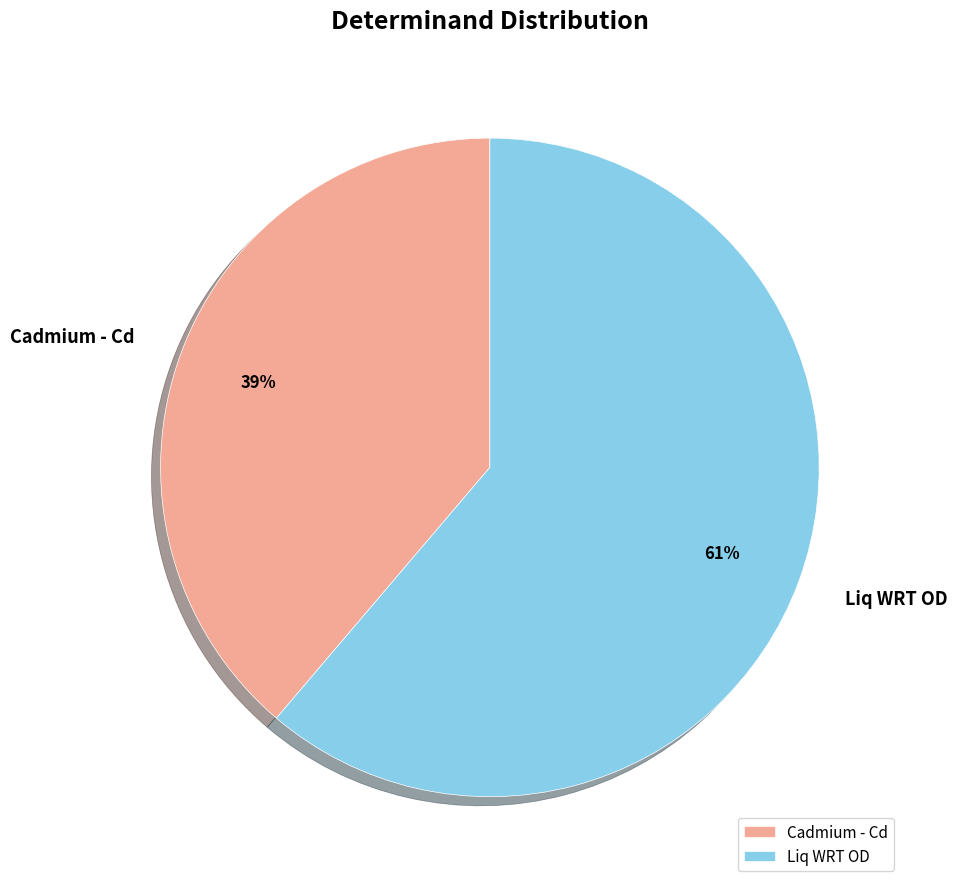

To the nearest percent, what portion does Liq WRT OD represent?

61%